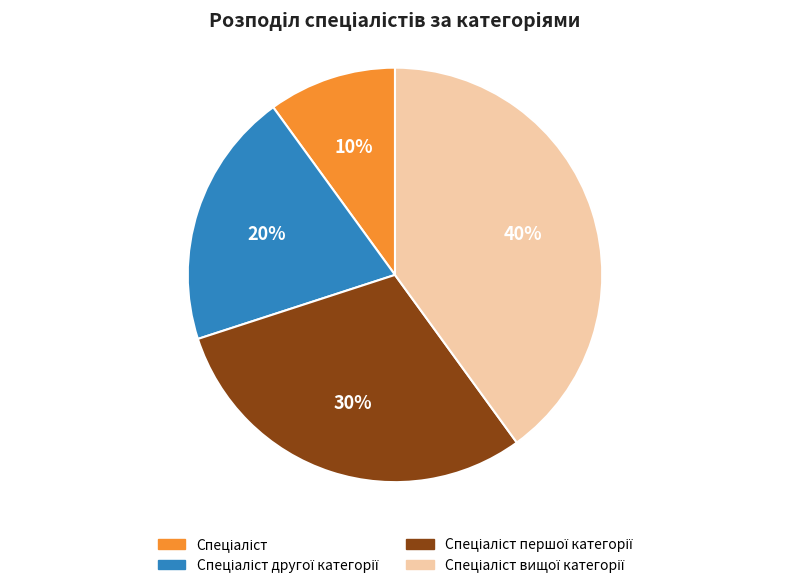

Is there any slice that represents more than half of the pie?

No